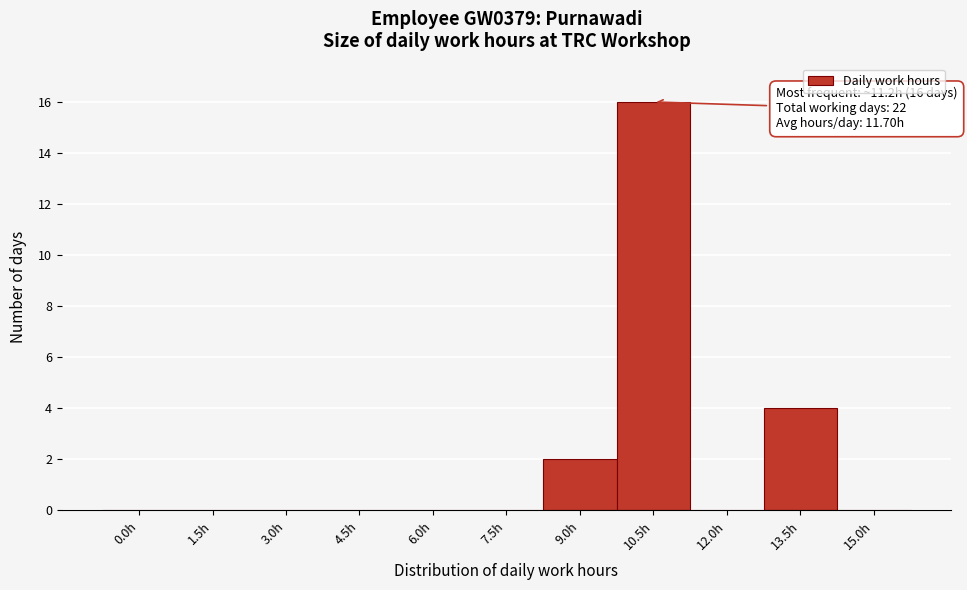

Reading left to right, extract all data points from this chart.

0.0h=0	1.5h=0	3.0h=0	4.5h=0	6.0h=0	7.5h=0	9.0h=2	10.5h=16	12.0h=0	13.5h=4	15.0h=0